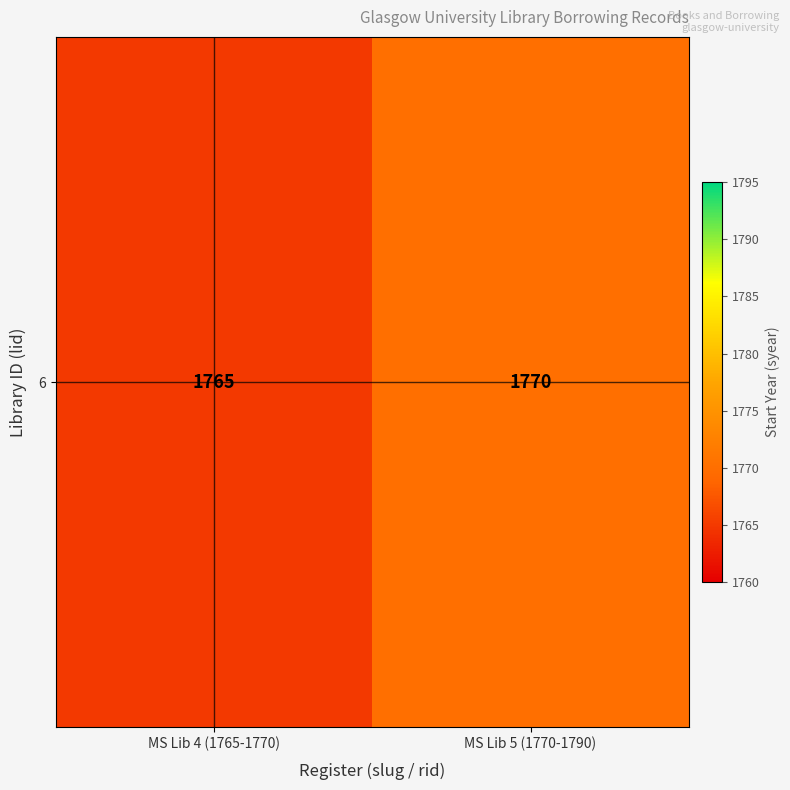

At which label is the value closest to 1767?

MS Lib 4 (1765-1770)